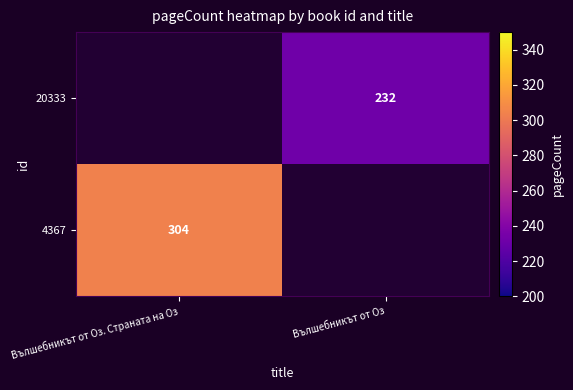

How many series are shown in this chart?

2